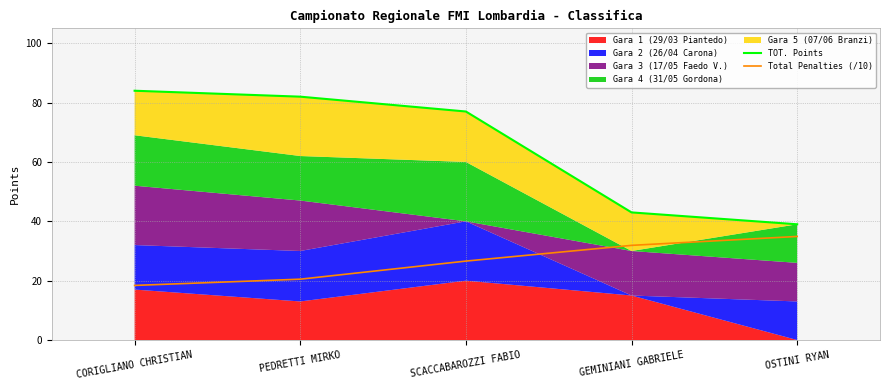

What is the average value of the Total Penalties (/10) series?

26.5